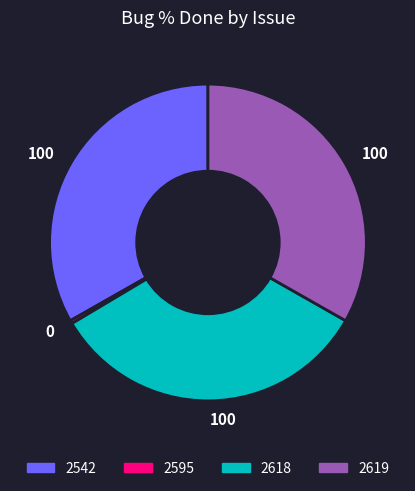

Is there a majority slice in this chart?

No